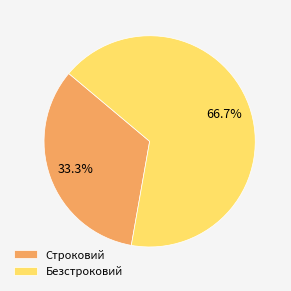

True or false: Строковий accounts for 24% of the total.

False